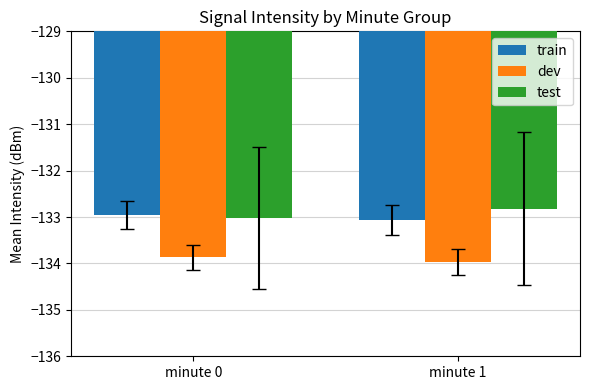

Is the value of train at minute 0 greater than the value of test at minute 1?

No